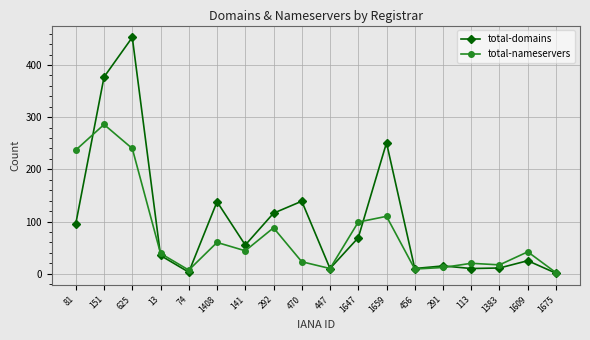

At which category does total-nameservers reach its first local valley?

74